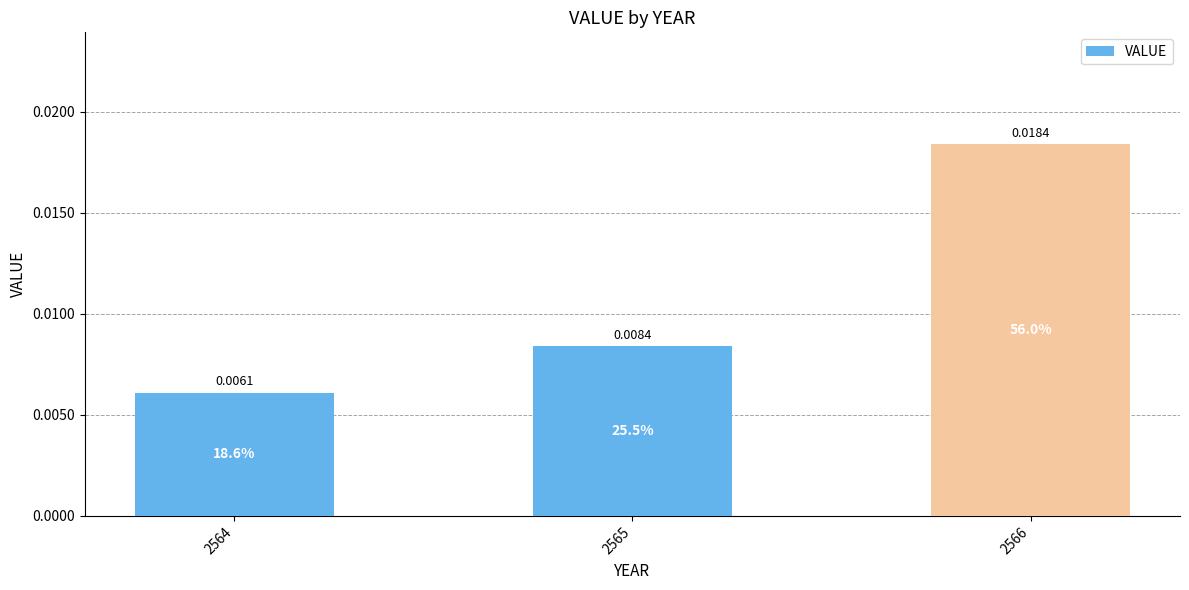

Rank the categories by value from lowest to highest.

2564, 2565, 2566